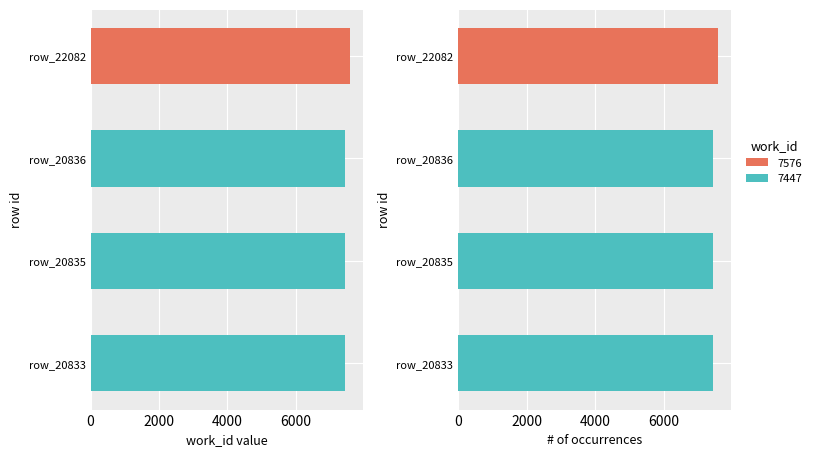

Rank the categories by value from highest to lowest.

row_22082, row_20833, row_20835, row_20836